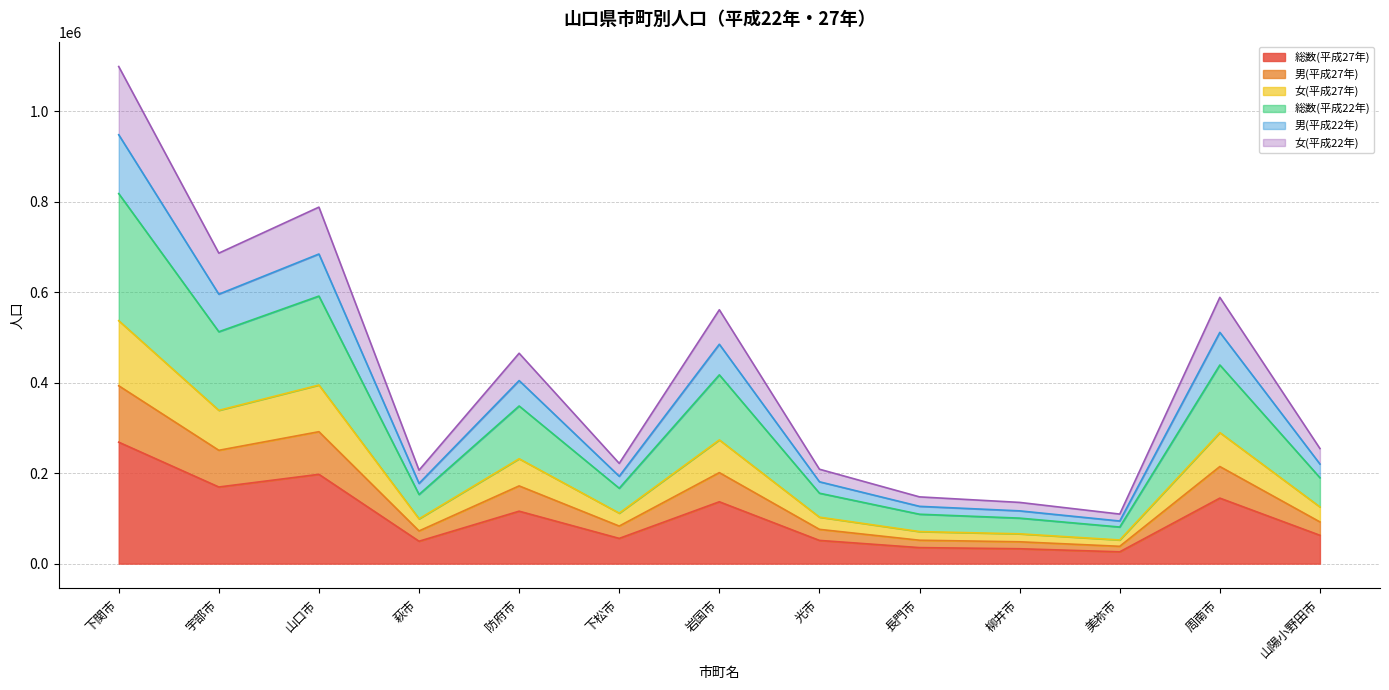

Is it true that 総数(平成22年) equals 313089 at 周南市?

False